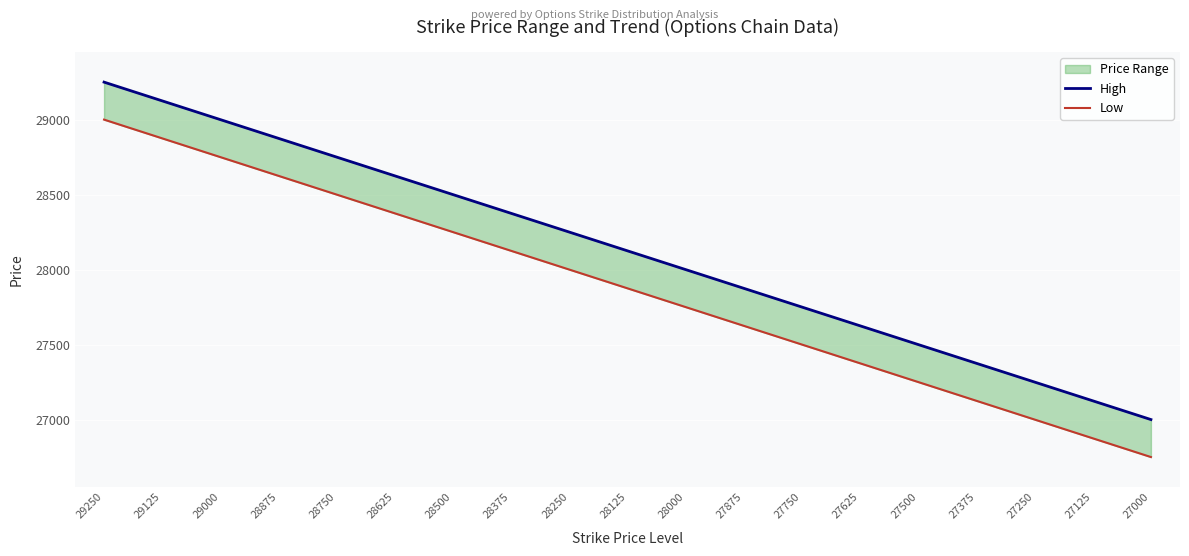

What is the total value across all series at 27250?

54250